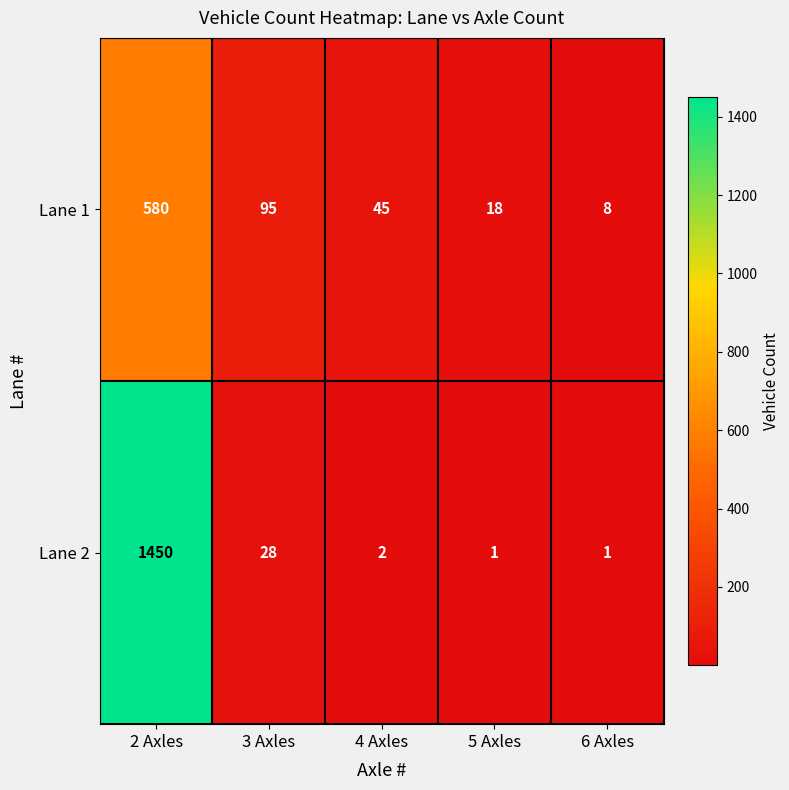

List the labels in order of Lane 1 value, largest first.

2 Axles, 3 Axles, 4 Axles, 5 Axles, 6 Axles